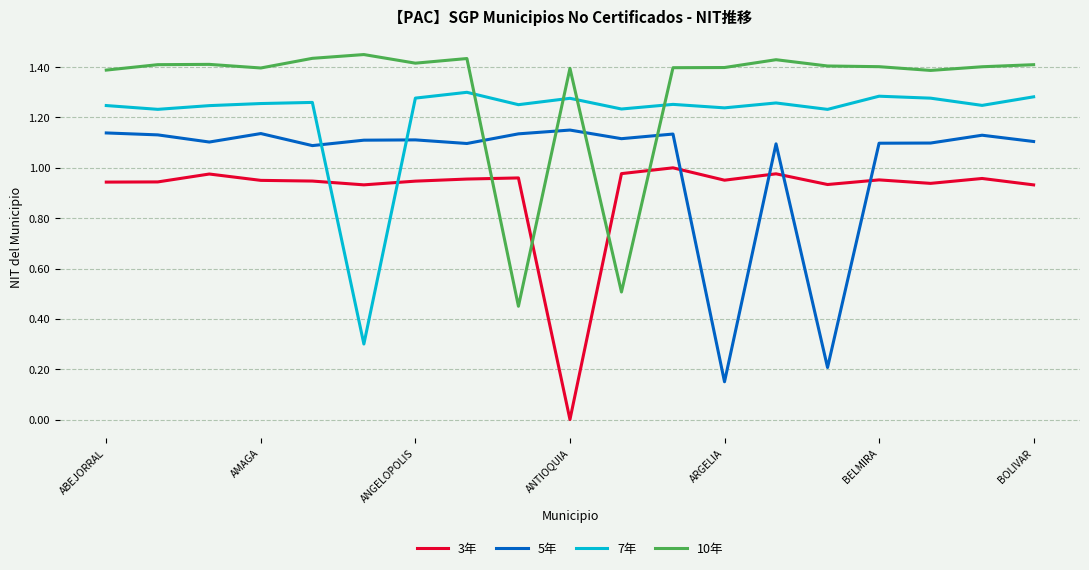

List the series in order of their overall mean, highest first.

10年, 7年, 5年, 3年